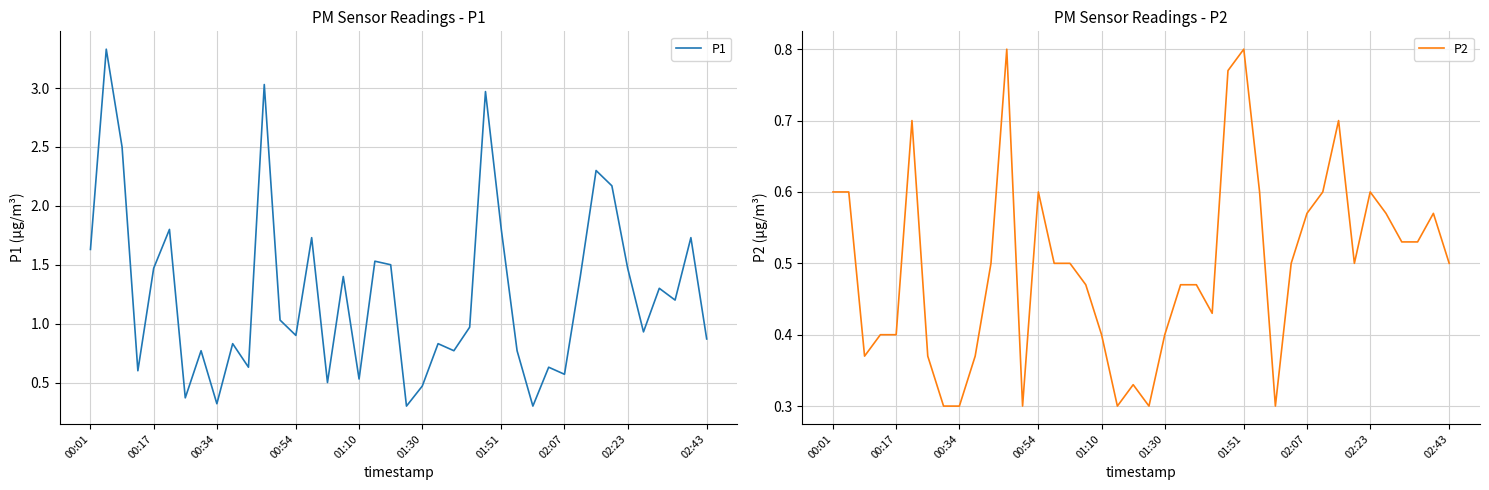

Count the number of categories in the chart.

40